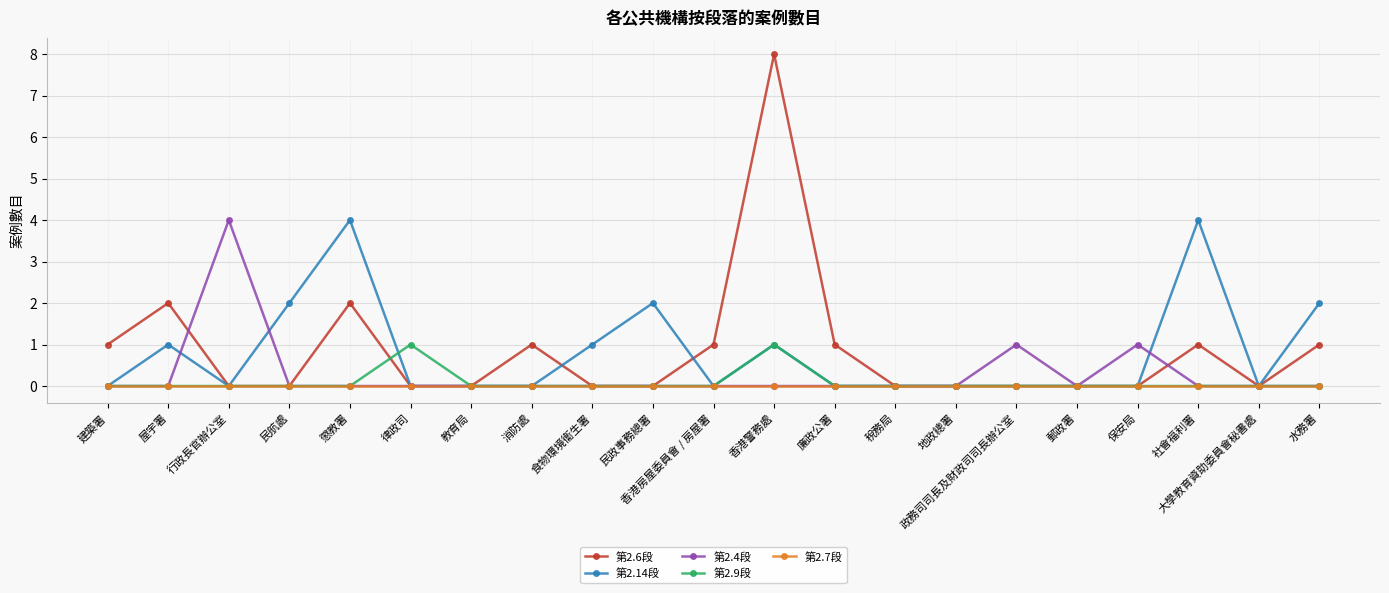

Where is the first local maximum for 第2.4段?

行政長官辦公室